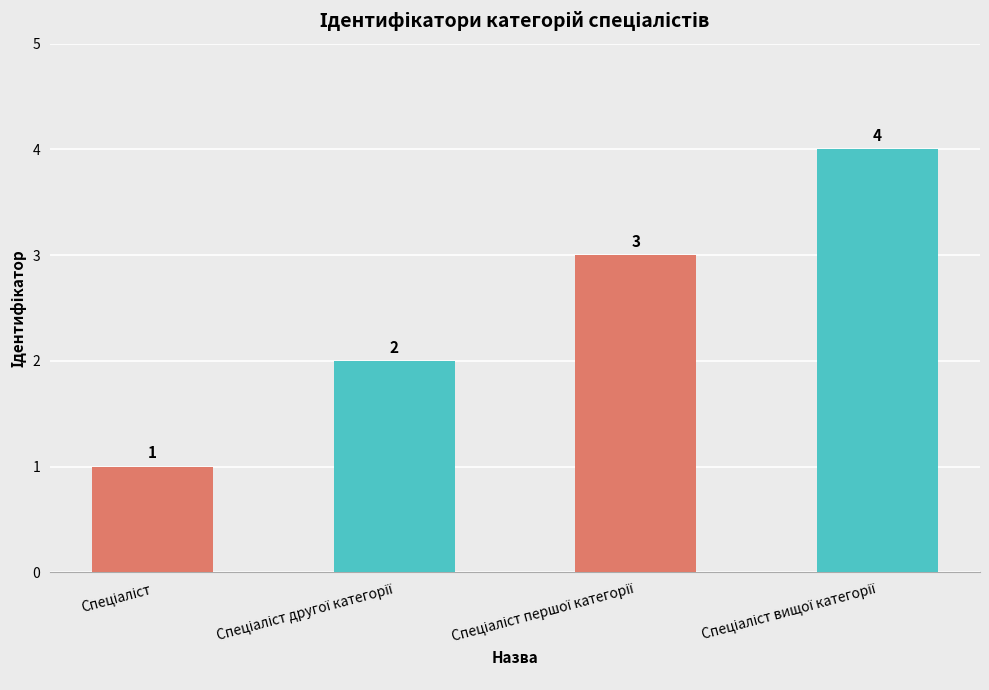

What is the value of the 3rd bar from the left?

3